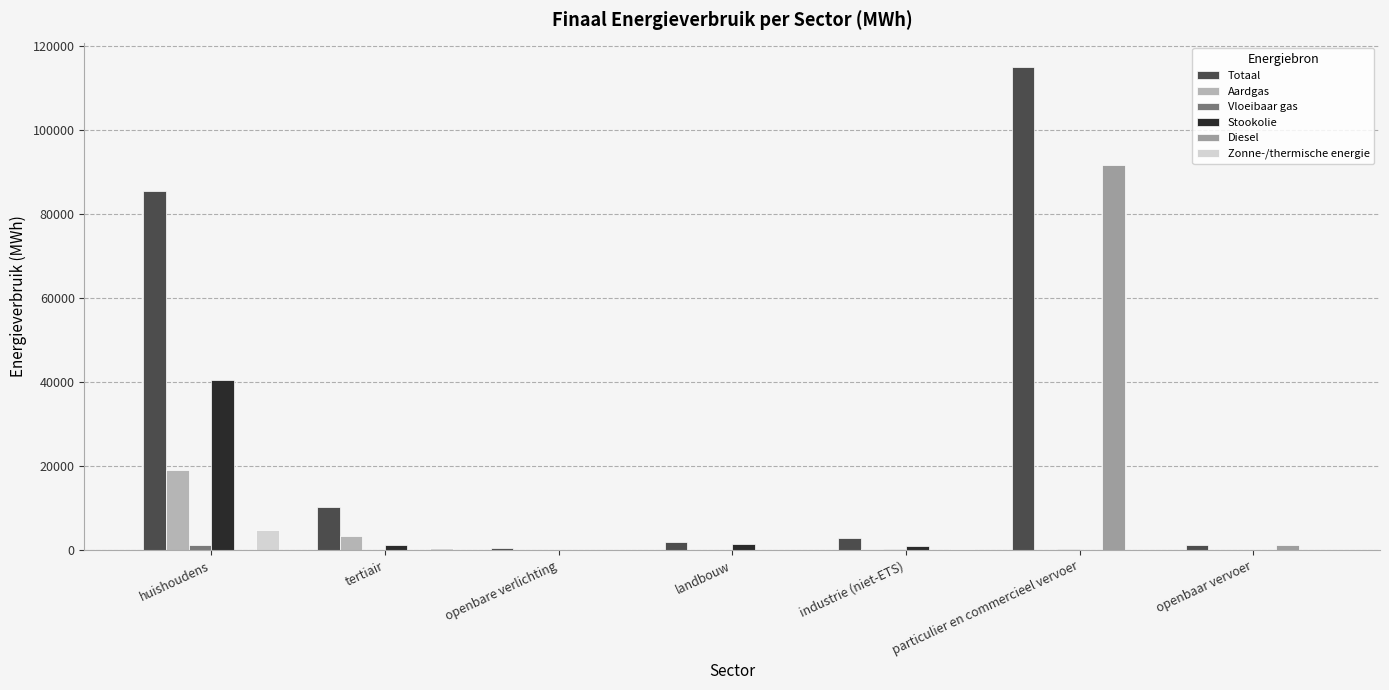

What is the sum of all Stookolie values?

44101.0